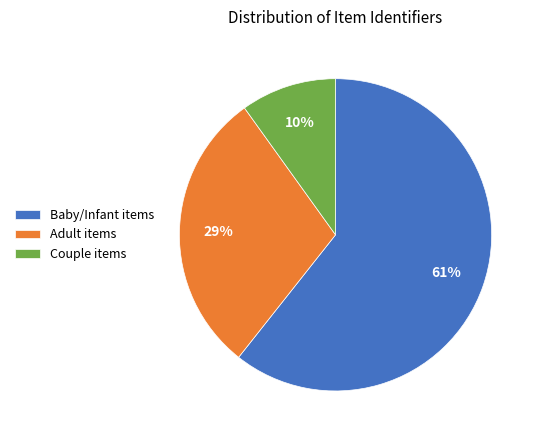

Approximately how many times larger is the value at Baby/Infant items compared to Adult items?

2.1